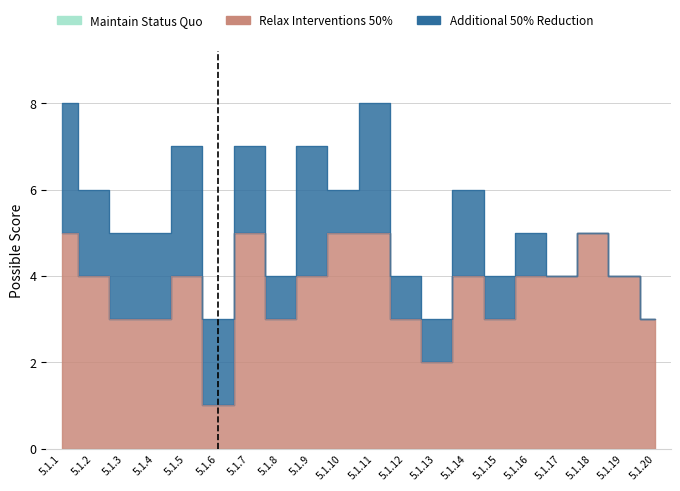

Where does the Additional 50% Reduction series first go above 2?

5.1.1